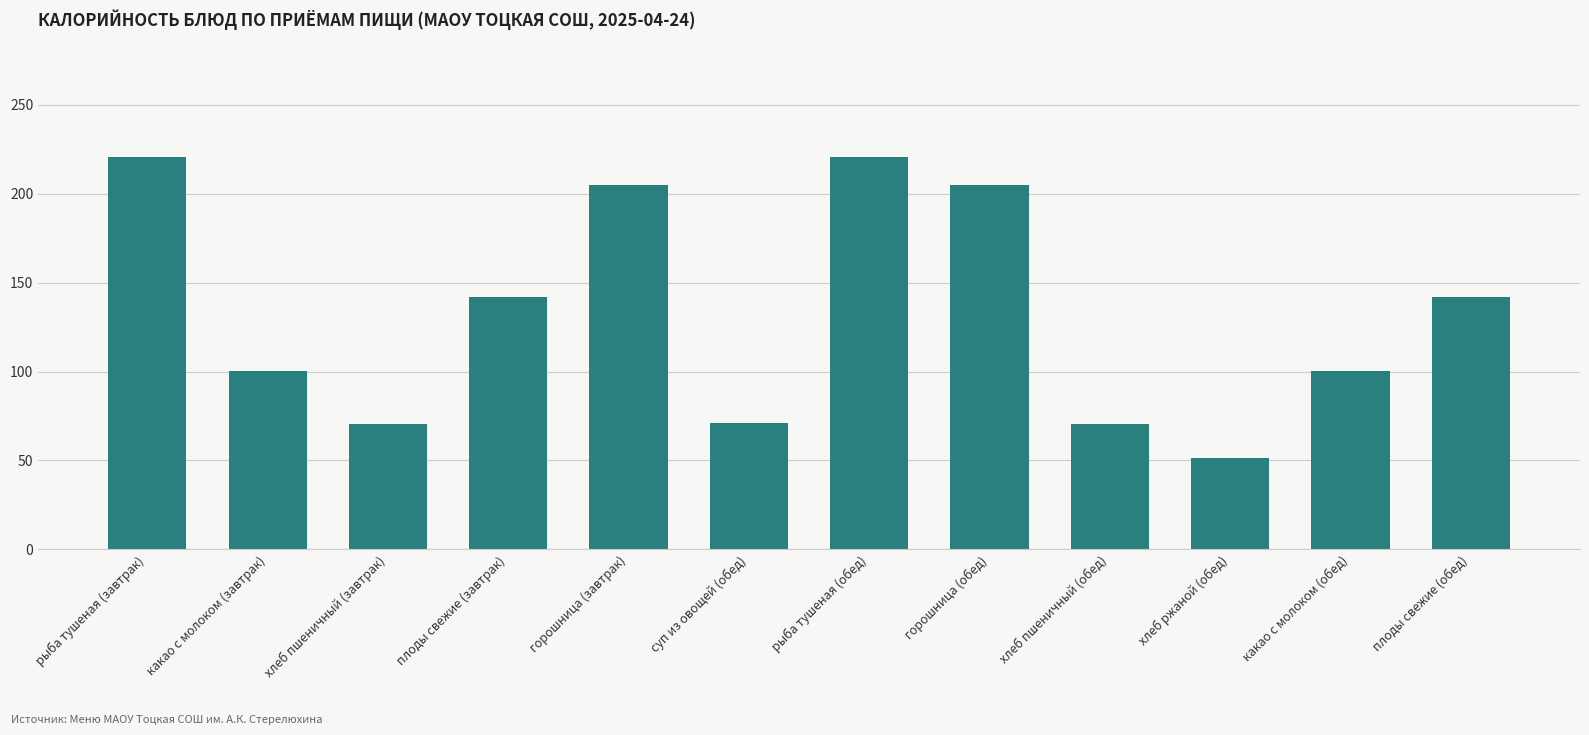

Which label corresponds to the smallest value in the chart?

хлеб ржаной (обед)